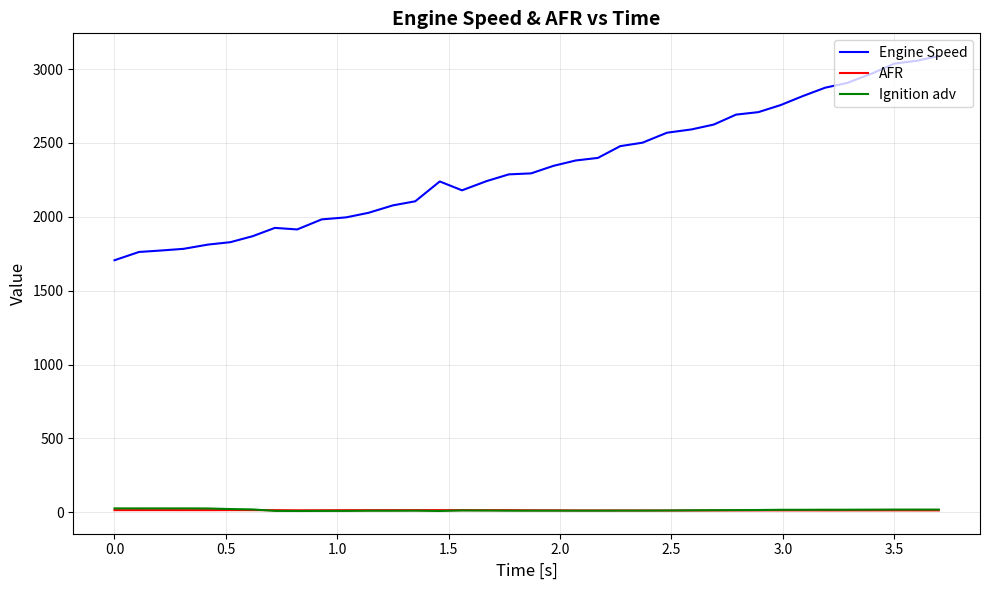

True or false: AFR and Engine Speed cross at least once.

False